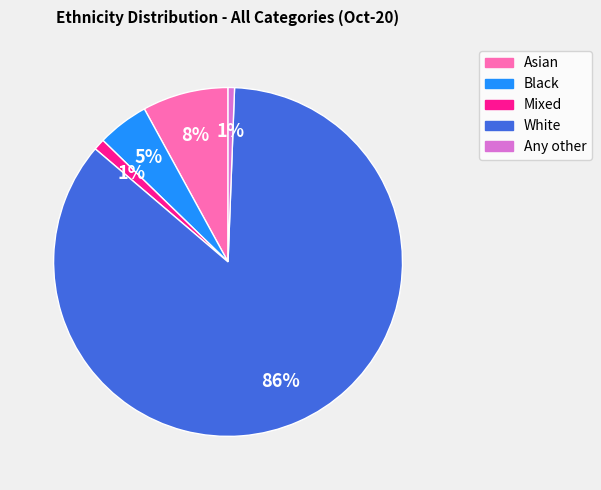

Which slice is the largest?

White